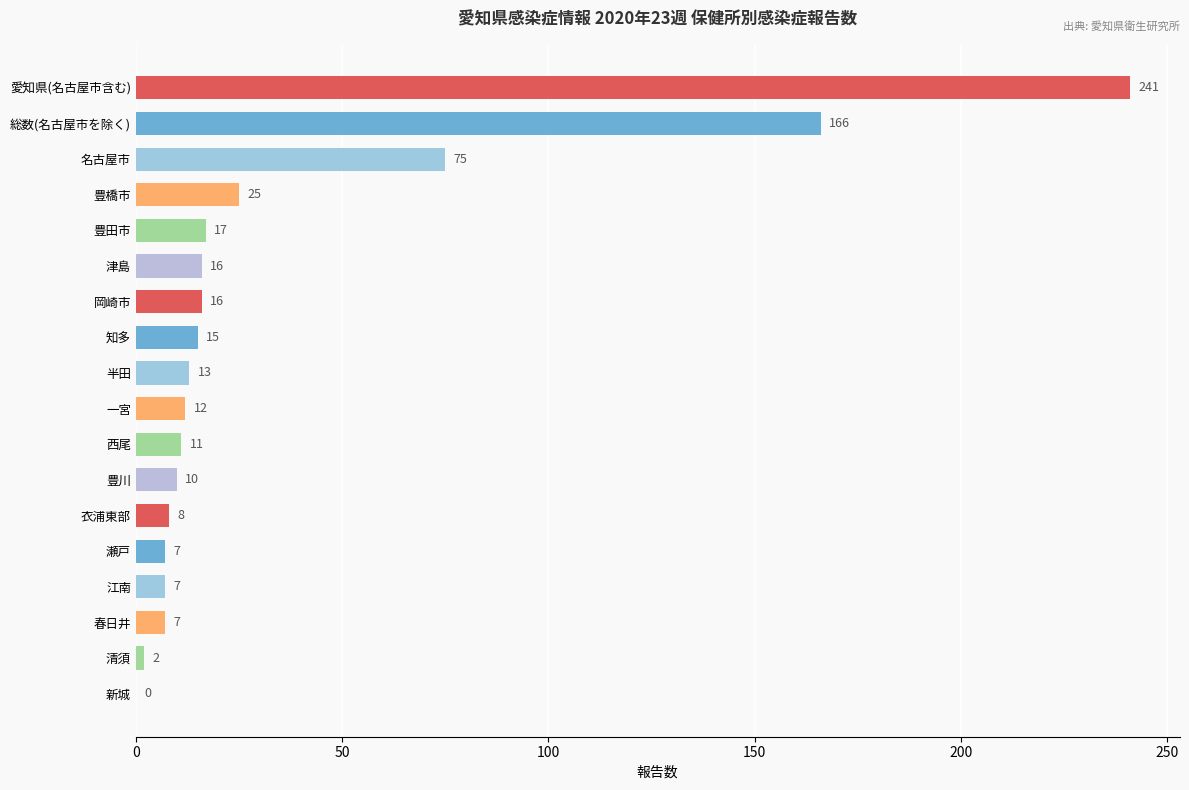

The value at 知多 is 15. True or false?

True